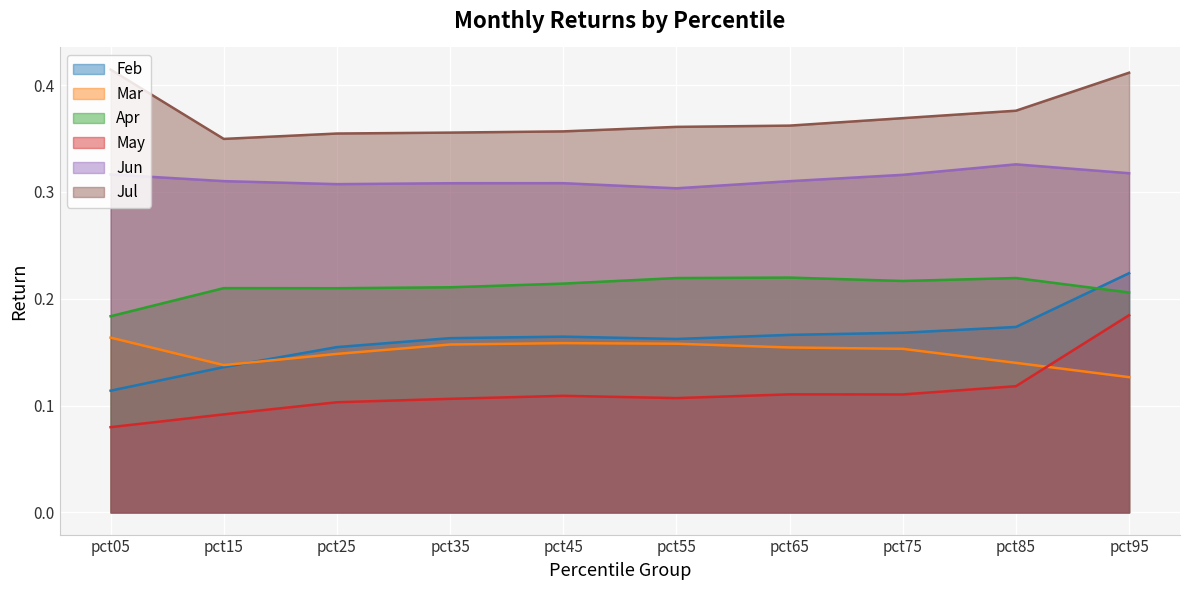

At which category is the sum across all series the highest?

pct95